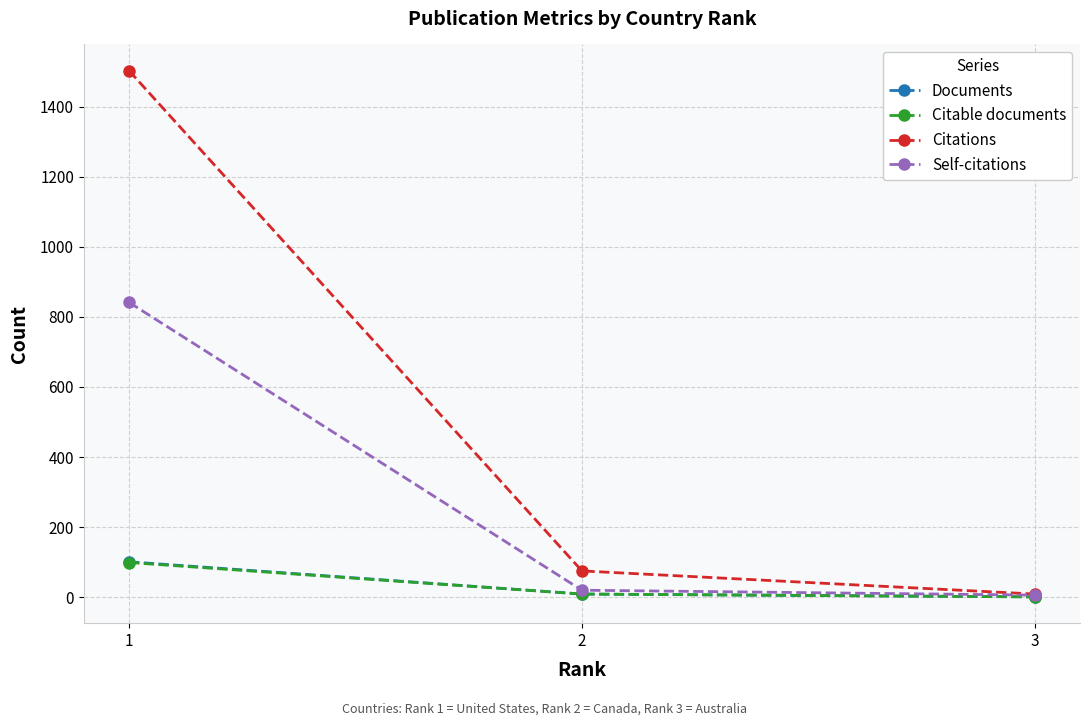

Which series has the largest total across all categories?

Citations